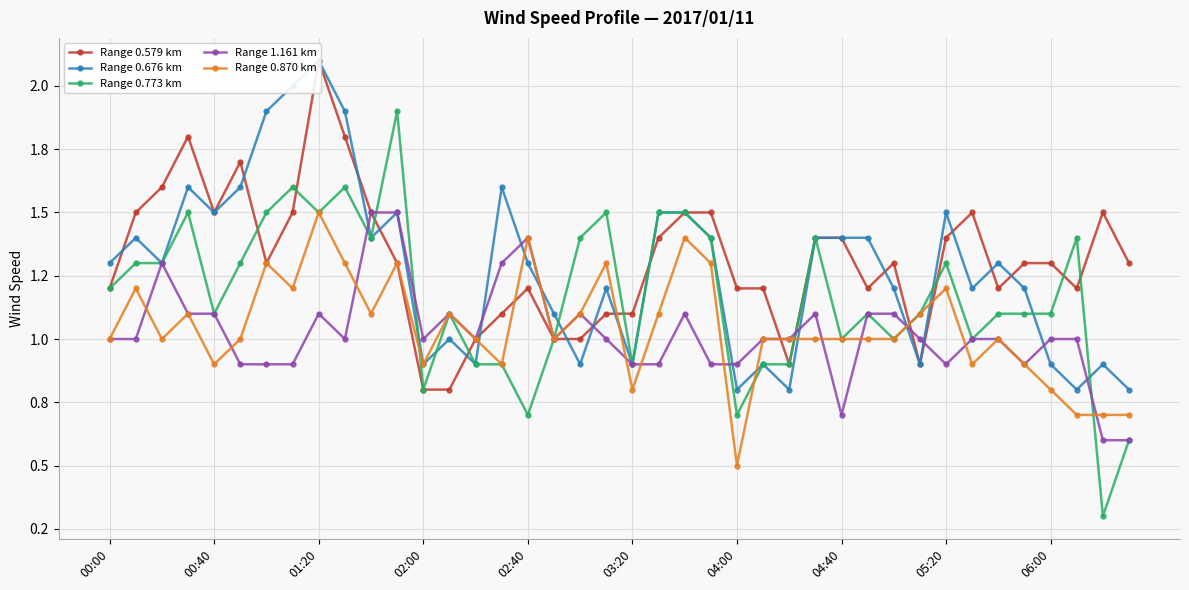

Which category has the highest value in the Range 1.161 km series?

10